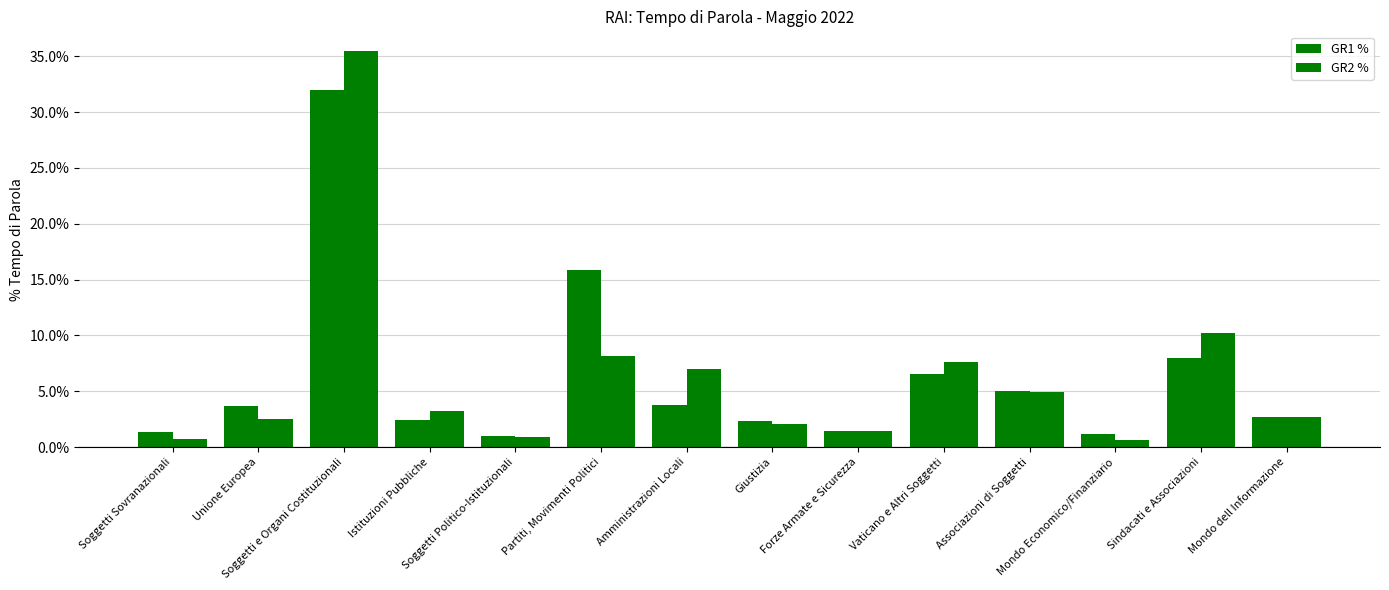

Which series changed the most between Vaticano e Altri Soggetti and Sindacati e Associazioni?

GR2 %